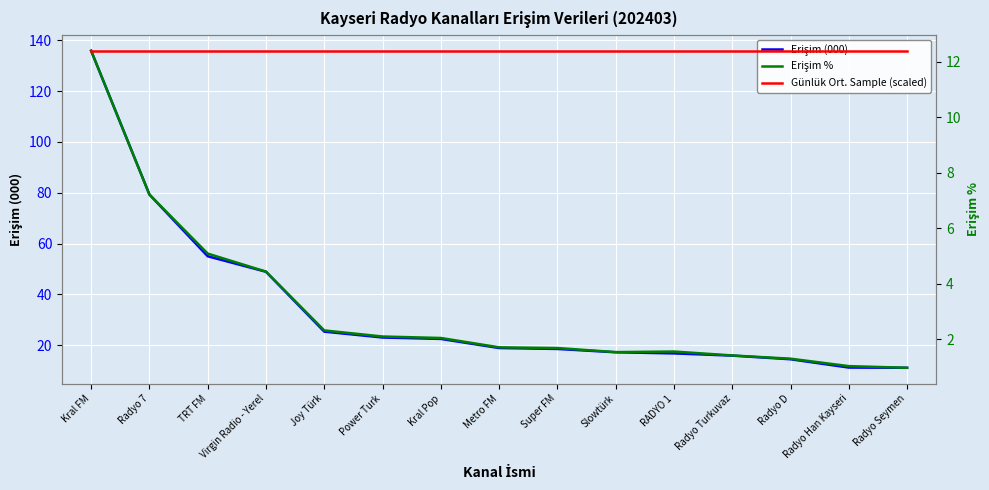

List the series in order of their peak value, highest first.

Erişim (000), Erişim %, Günlük Ort. Sample (scaled)